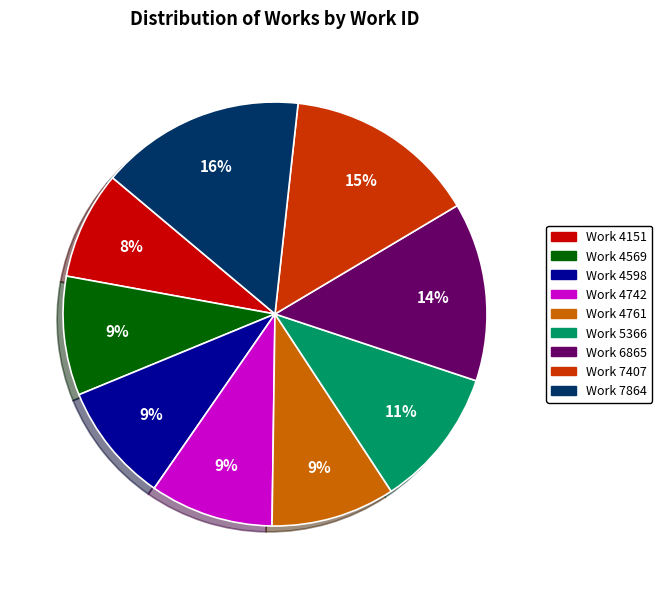

What percentage is the Work 7864 slice, to the nearest percent?

16%